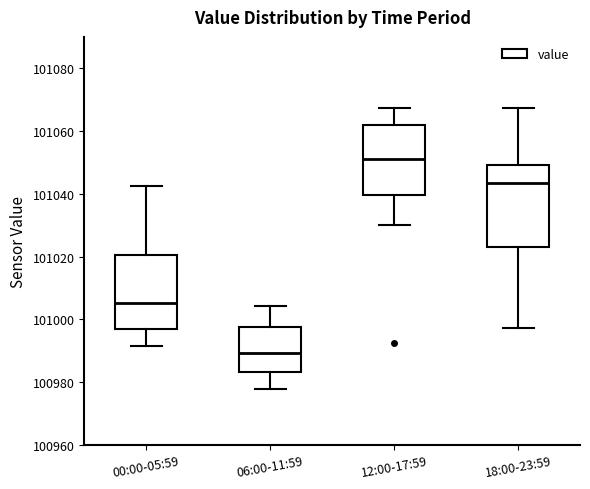

Reading left to right, transcribe this box plot: for each box, give where its median line is, the range the box spans, and where its two whiskers end, as read against the y-axis. The values are not printed on the chart, so give them approximately, as read against the axis.

00:00-05:59: median 101006, box 100996 to 101020, whiskers 100992 to 101042
06:00-11:59: median 100990, box 100984 to 100998, whiskers 100978 to 101004
12:00-17:59: median 101052, box 101040 to 101062, whiskers 101030 to 101068
18:00-23:59: median 101044, box 101022 to 101050, whiskers 100998 to 101068